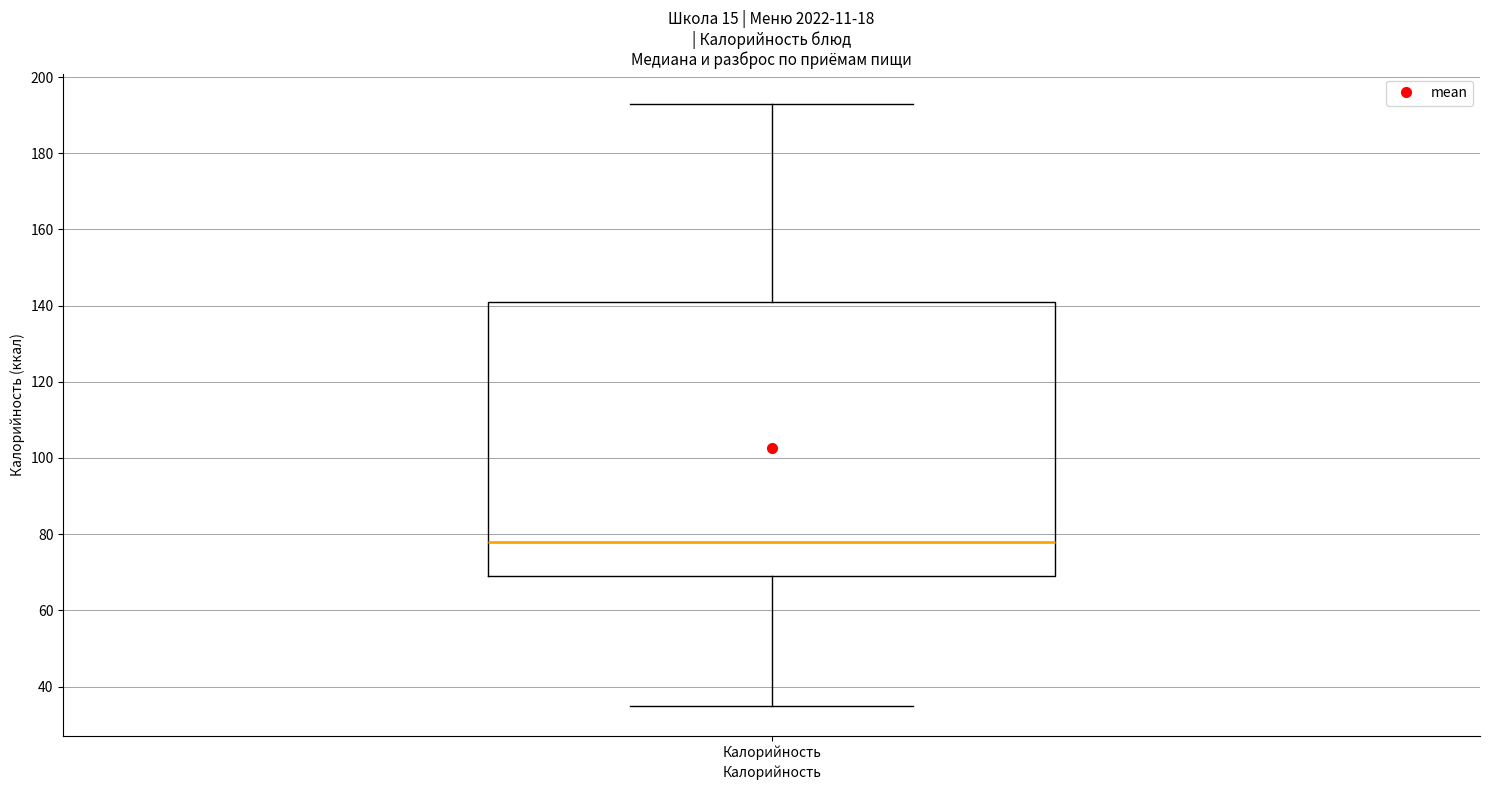

Read this box plot against the y-axis: the position of the median line, the range covered by the box, and the ends of both whiskers. The values are not printed on the chart, so give them approximately, as read against the axis.

median 78, box 70 to 142, whiskers 36 to 194